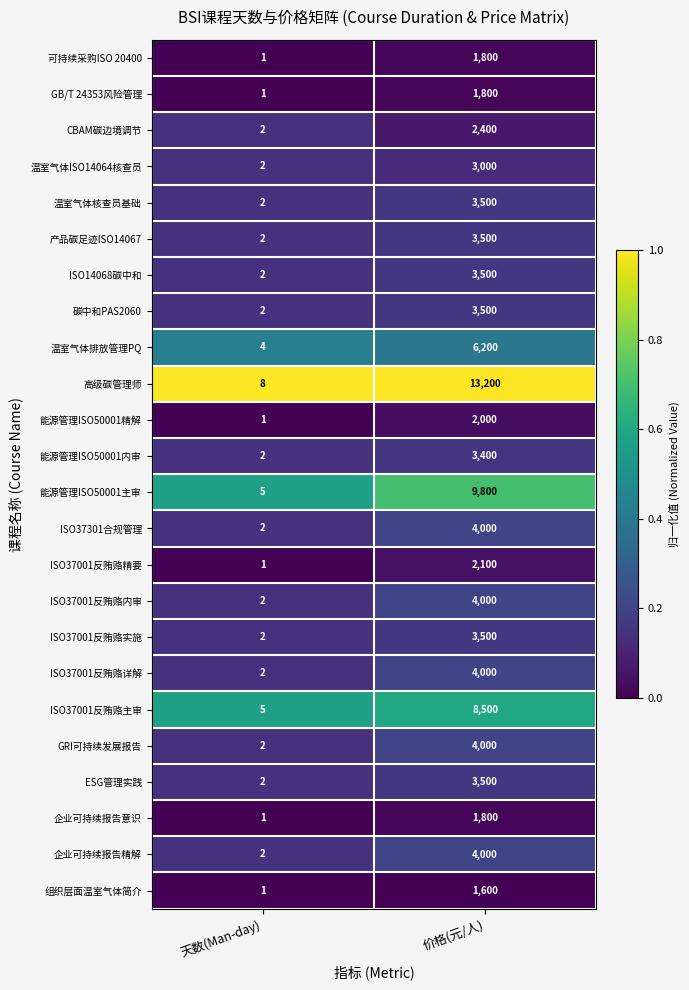

What is the highest value of the 能源管理ISO50001内审 series?

3400